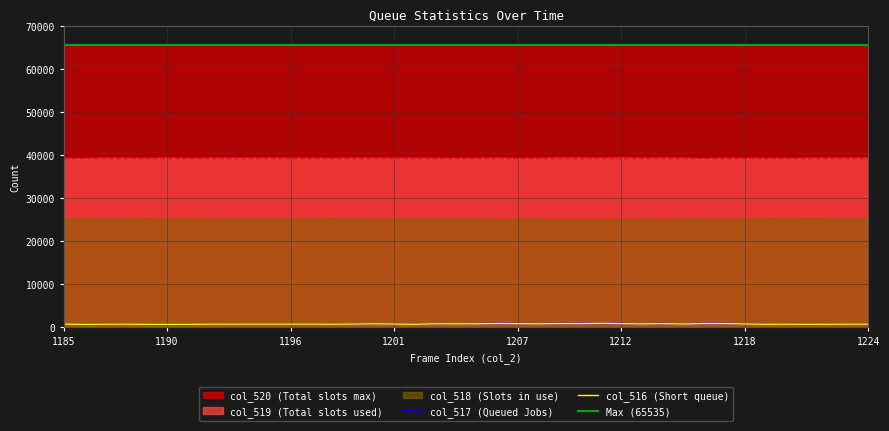

Is the value of col_518 at 1196 greater than the value of col_516 at 1191?

Yes